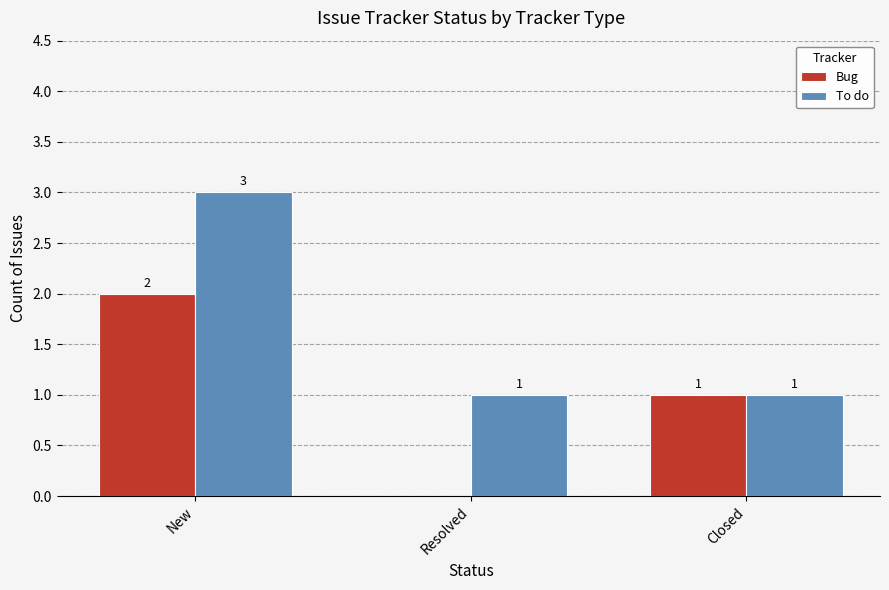

Does the chart contain stacked bars?

No